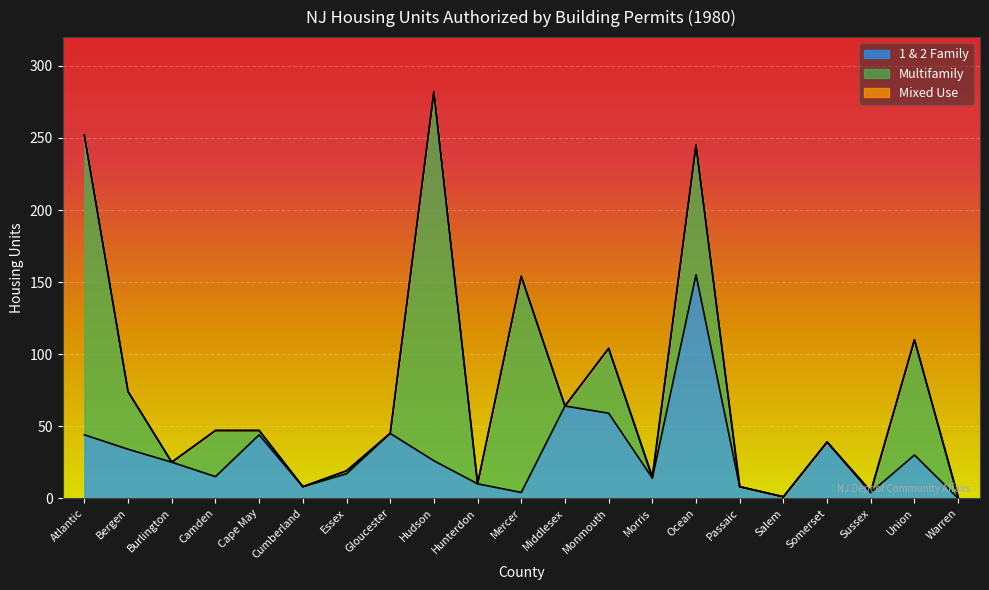

What is the spread (max minus min) of values at Sussex?

4